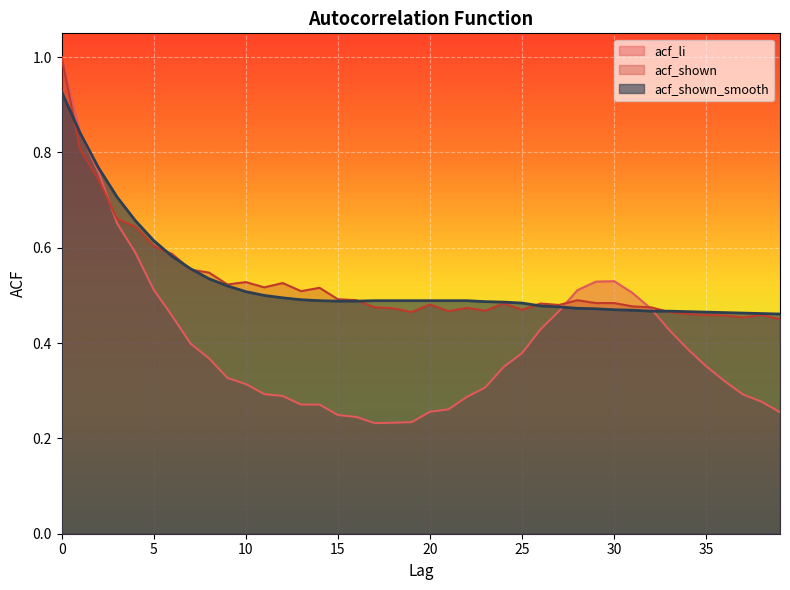

What are all the series names shown in the legend?

acf_li, acf_shown, acf_shown_smooth